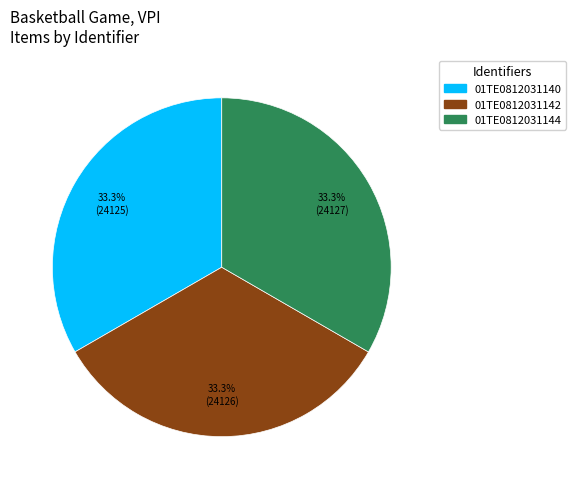

To the nearest percent, what percentage of the pie is 01TE0812031144?

33%